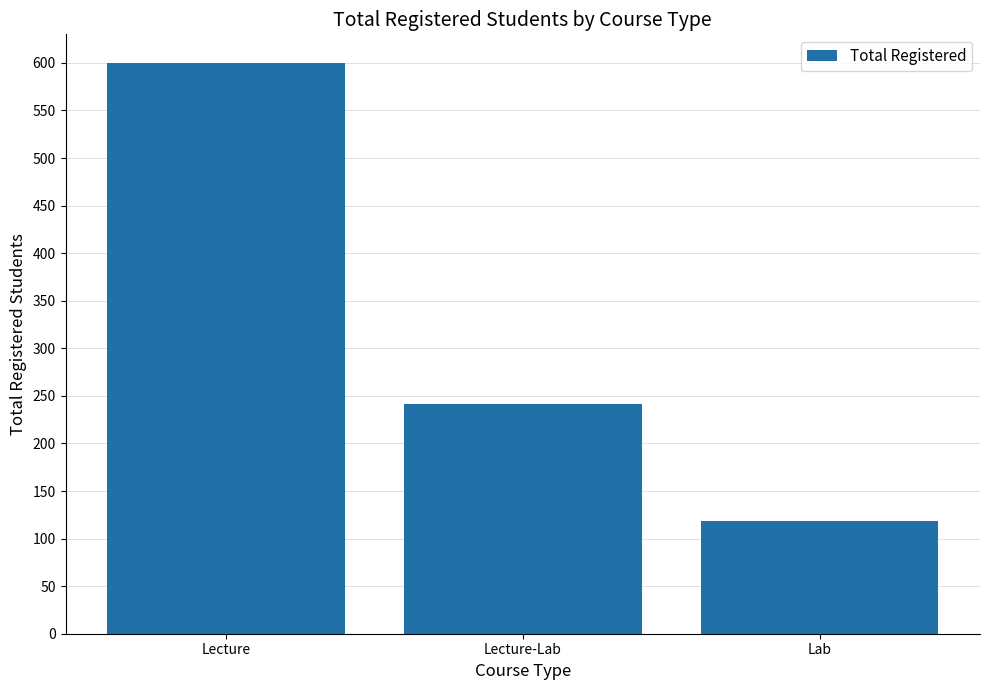

Which has a higher value, Lecture or Lecture-Lab?

Lecture